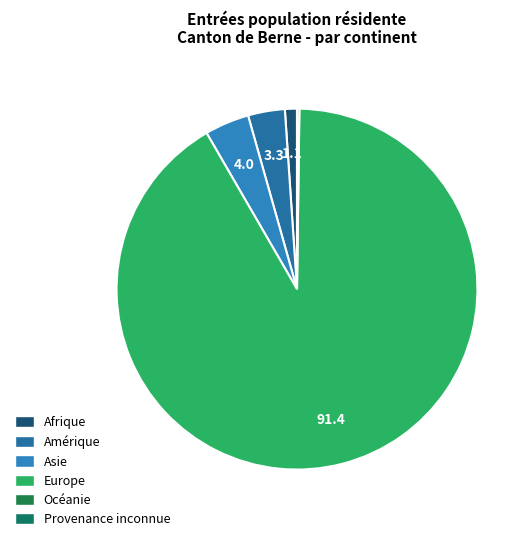

Is the sum of Amérique and Océanie greater than half?

No